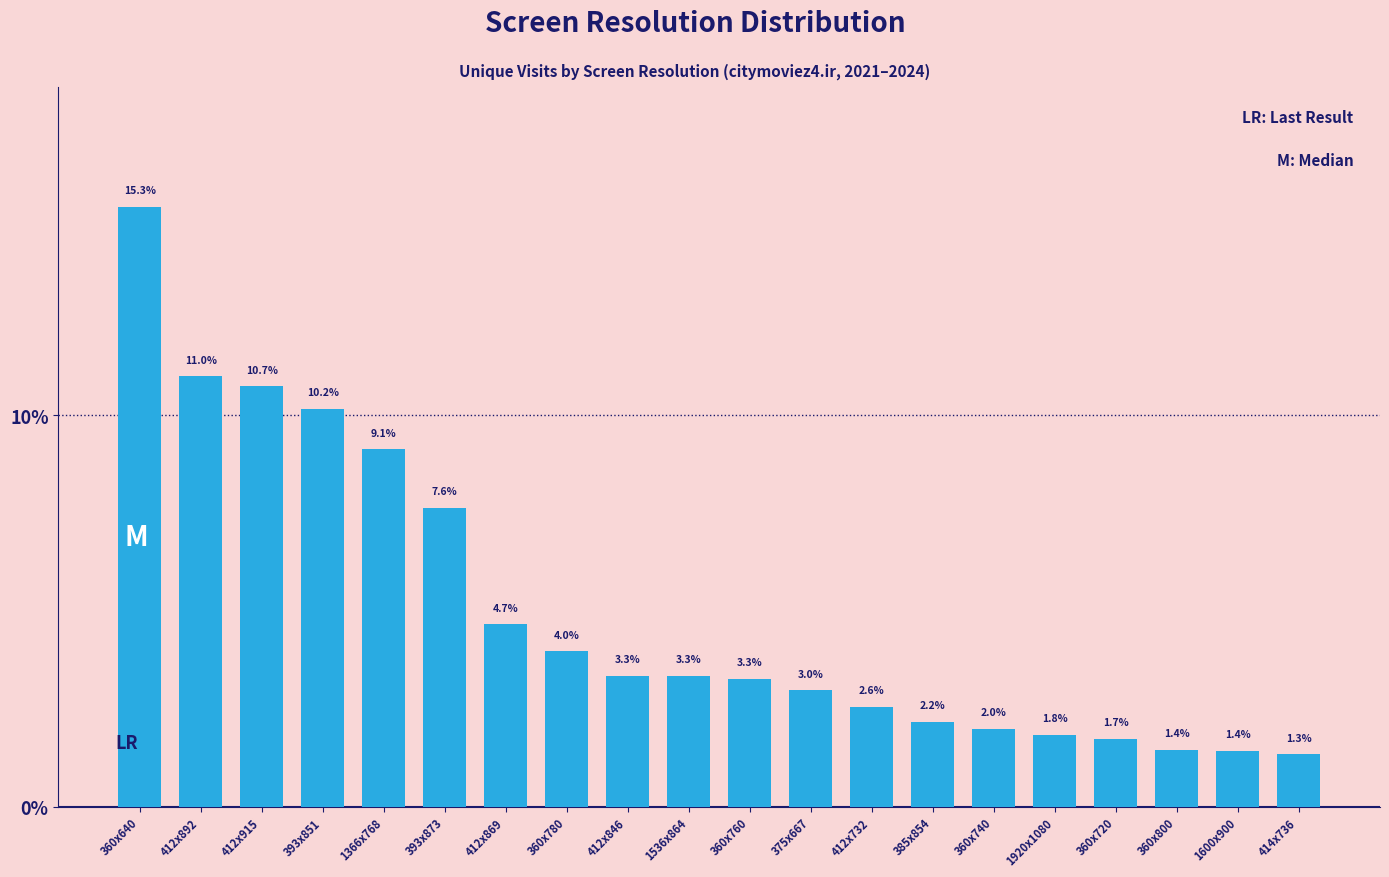

Reading left to right, what are all the values shown in this chart?

15.3	11.0	10.7	10.2	9.1	7.6	4.7	4.0	3.3	3.3	3.3	3.0	2.6	2.2	2.0	1.8	1.7	1.4	1.4	1.3